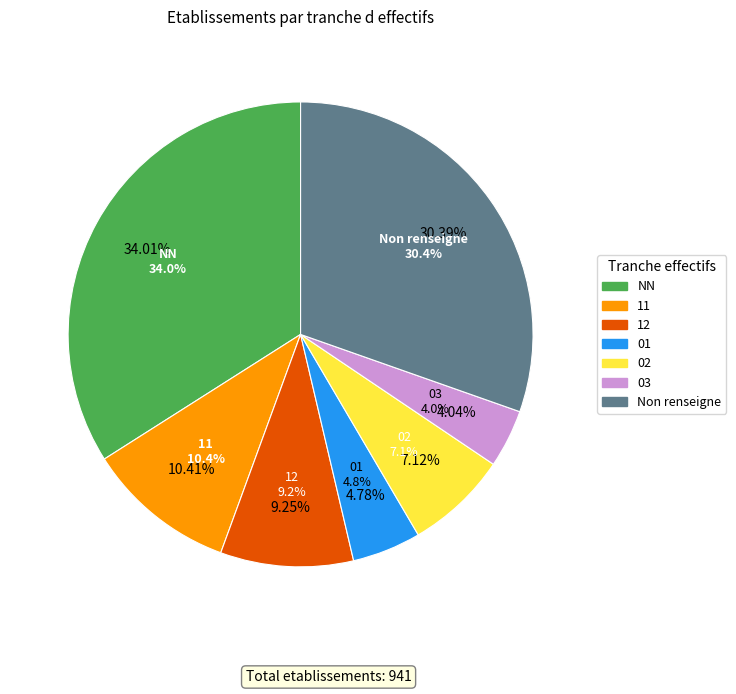

Which slice is the largest?

NN